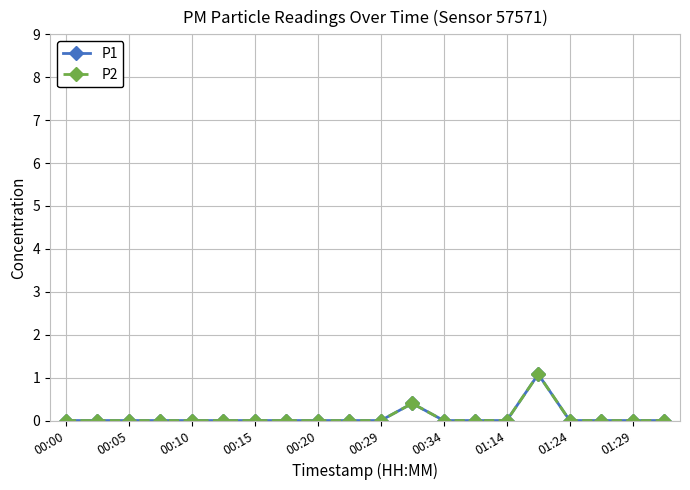

What is the greatest value displayed?

1.1